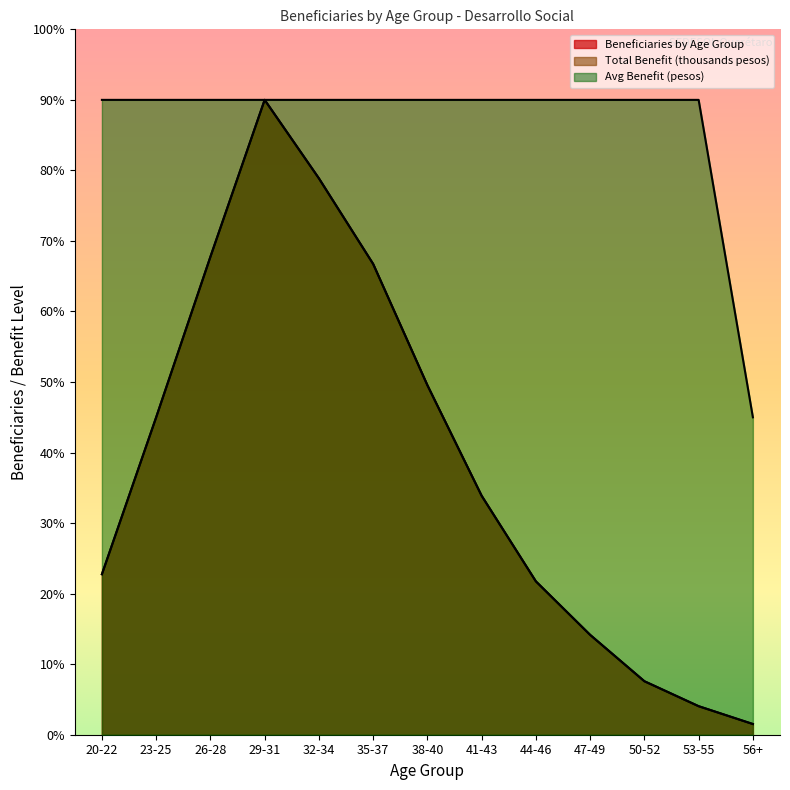

What is the label of the 11th point from the left?

50-52